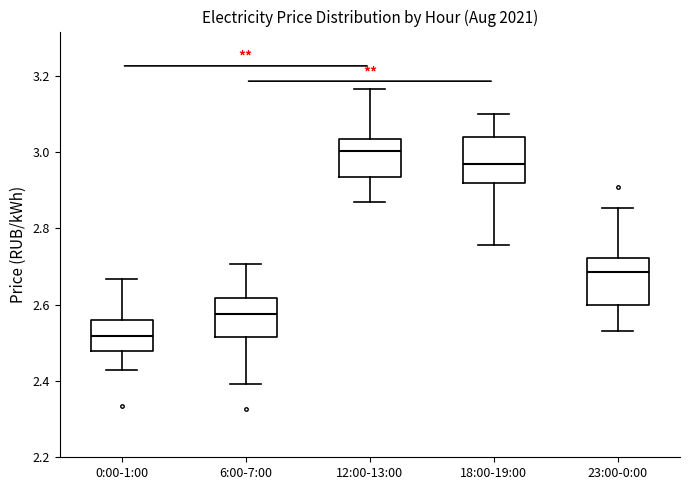

Which box has the highest median line?

12:00-13:00